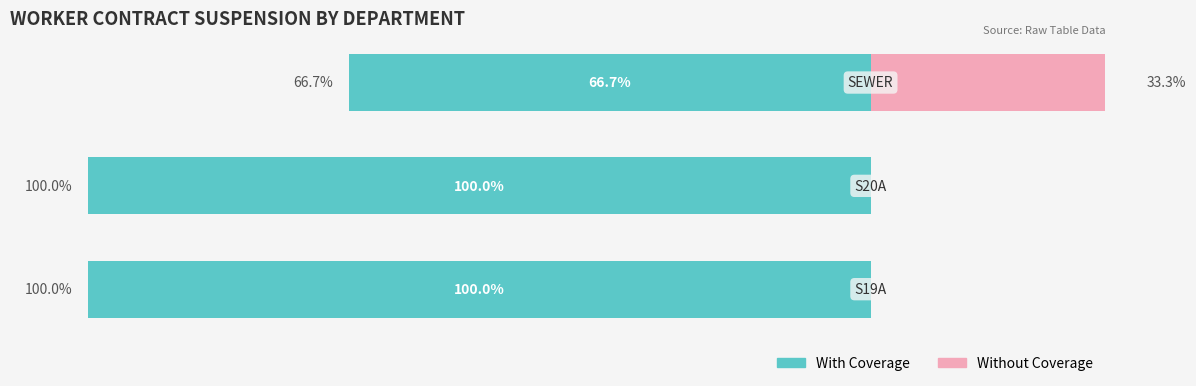

Is it true that Without Coverage equals -13.5 at 1?

False